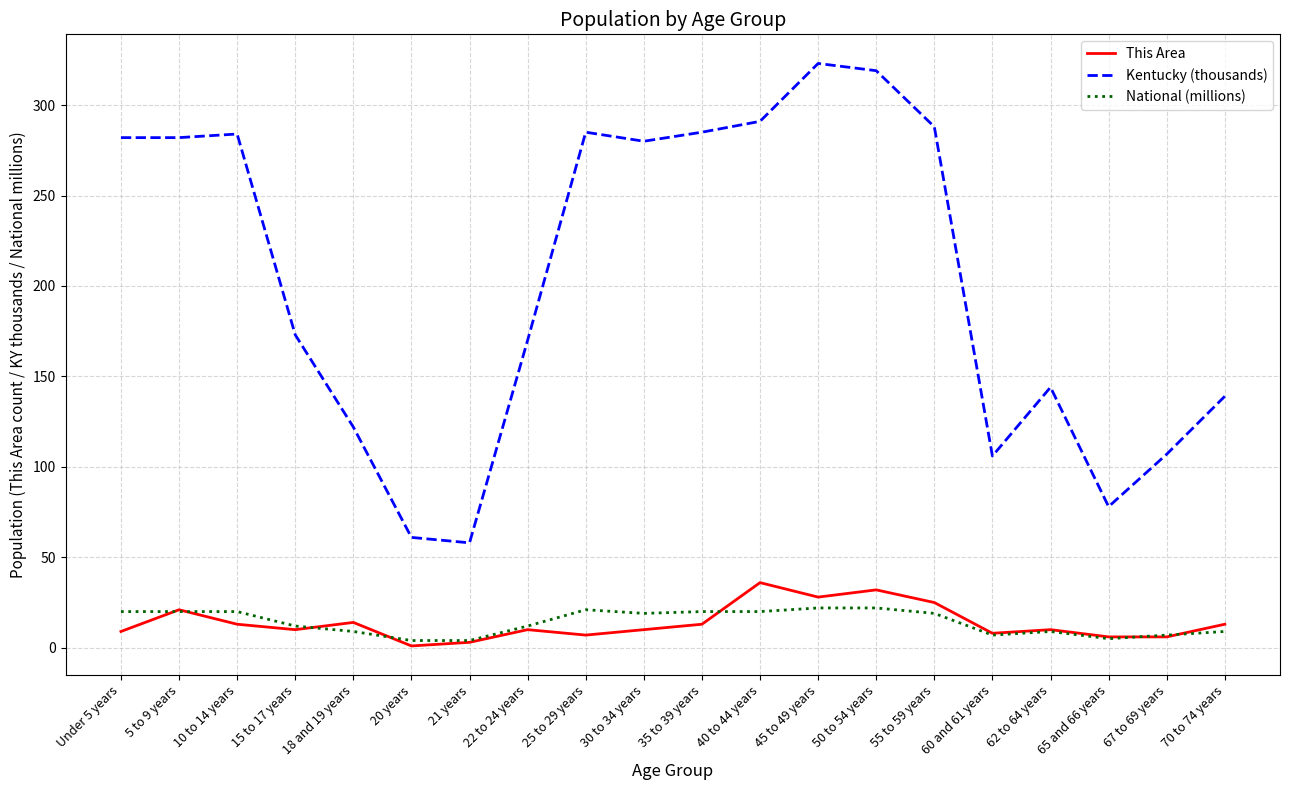

Is the value of This Area at 40 to 44 years greater than the value of National (millions) at 70 to 74 years?

Yes